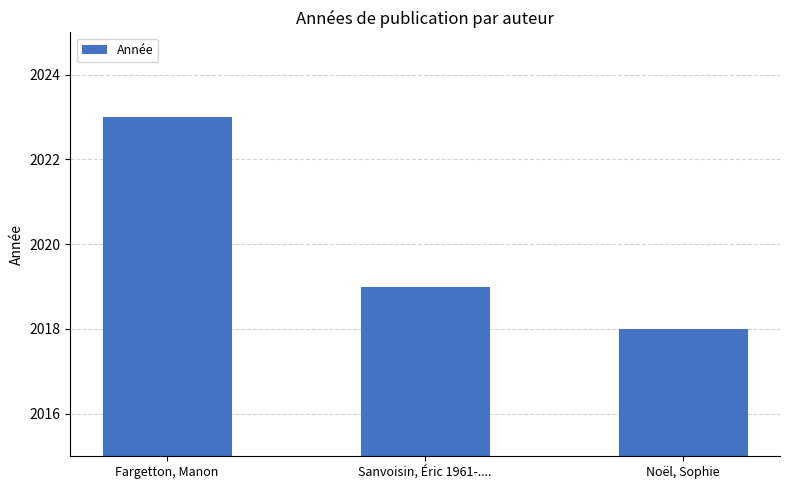

The chart shows a value of 2018 at Noël, Sophie. True or false?

True